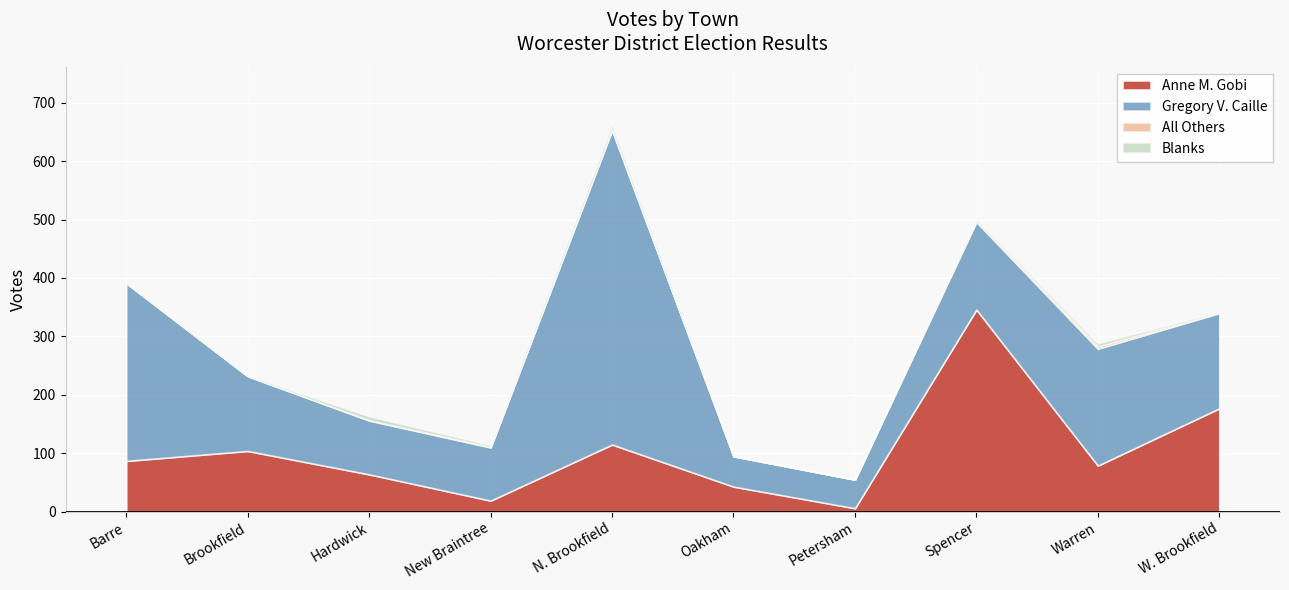

What is the total value across all series at Hardwick?

163